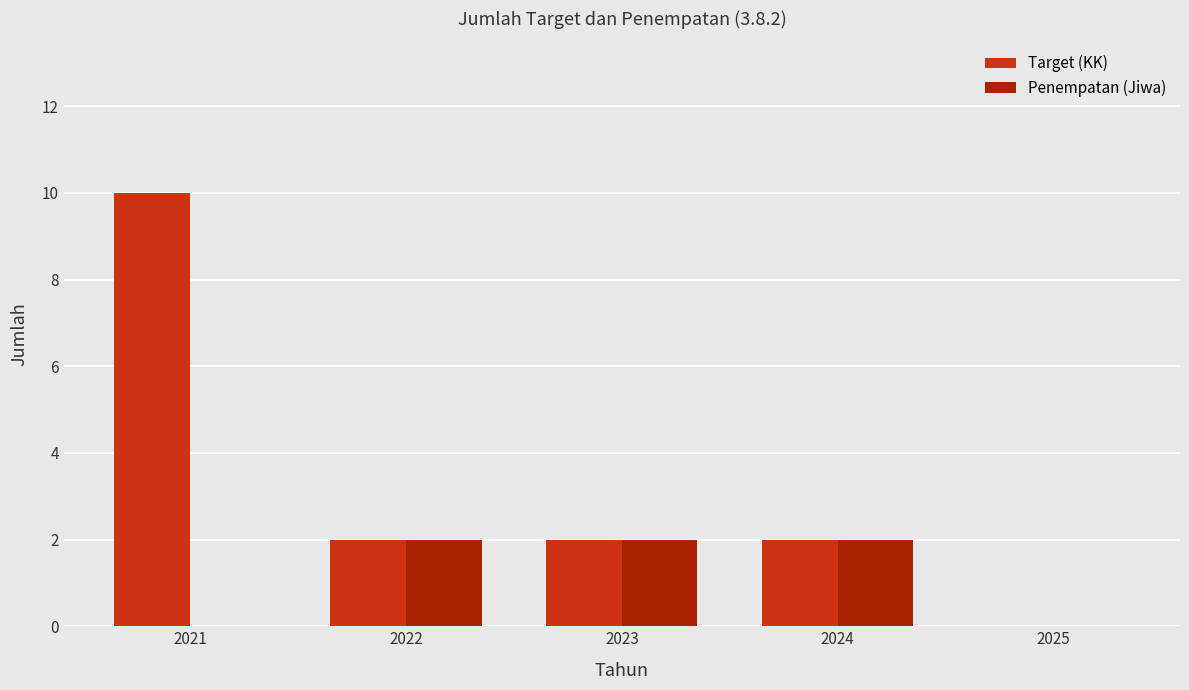

Which series changed the most between 2021 and 2022?

Target (KK)